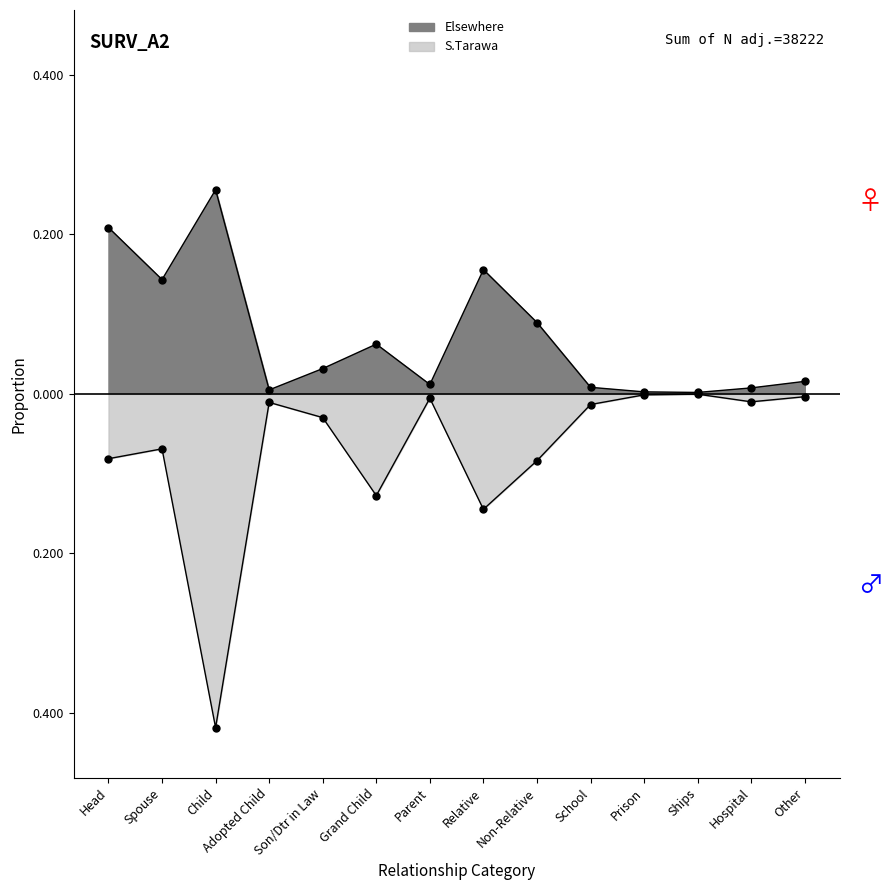

What is the difference between the maximum and second lowest values in the S.Tarawa series?

0.1